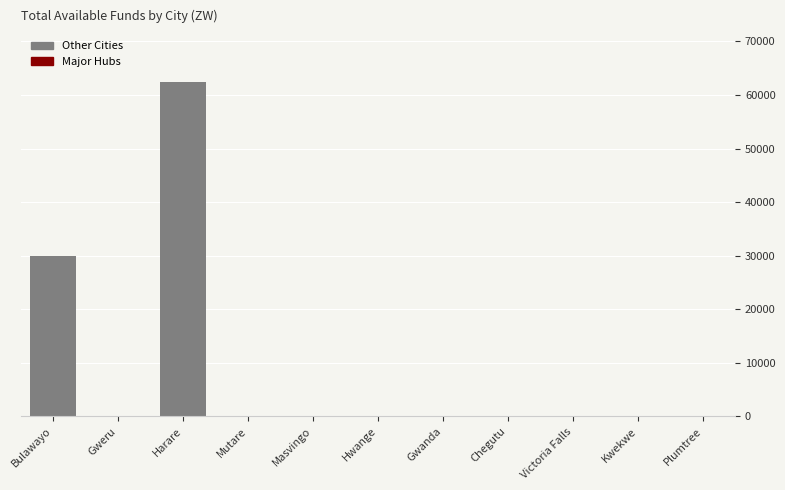

What is the average value?

8421.6